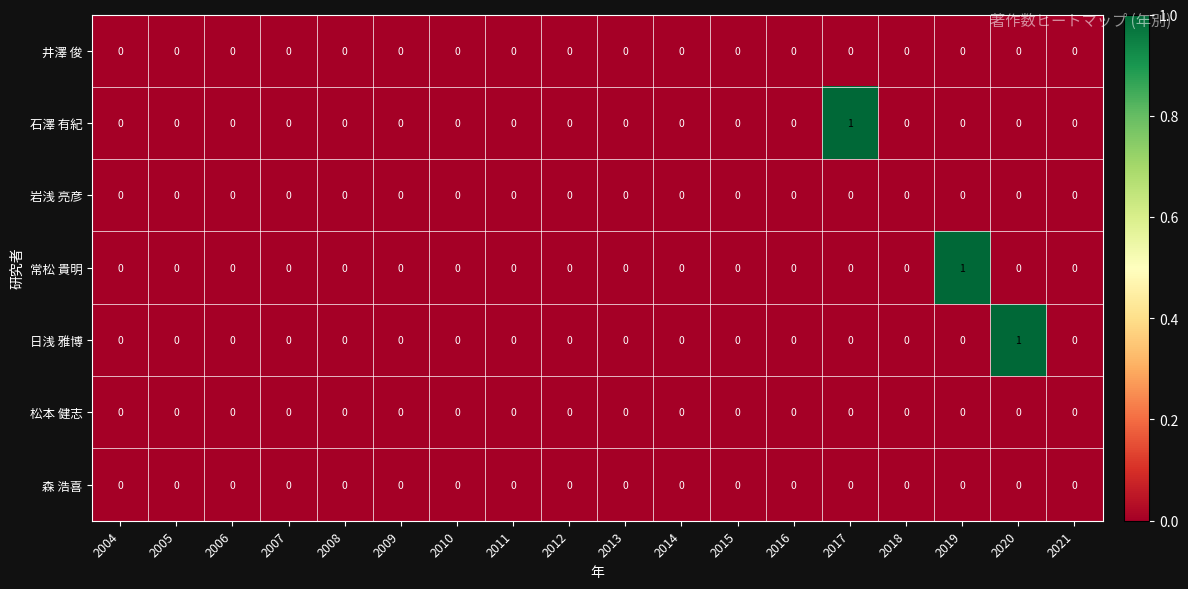

Count the 常松 貴明 values in the range 0 to 1.

18